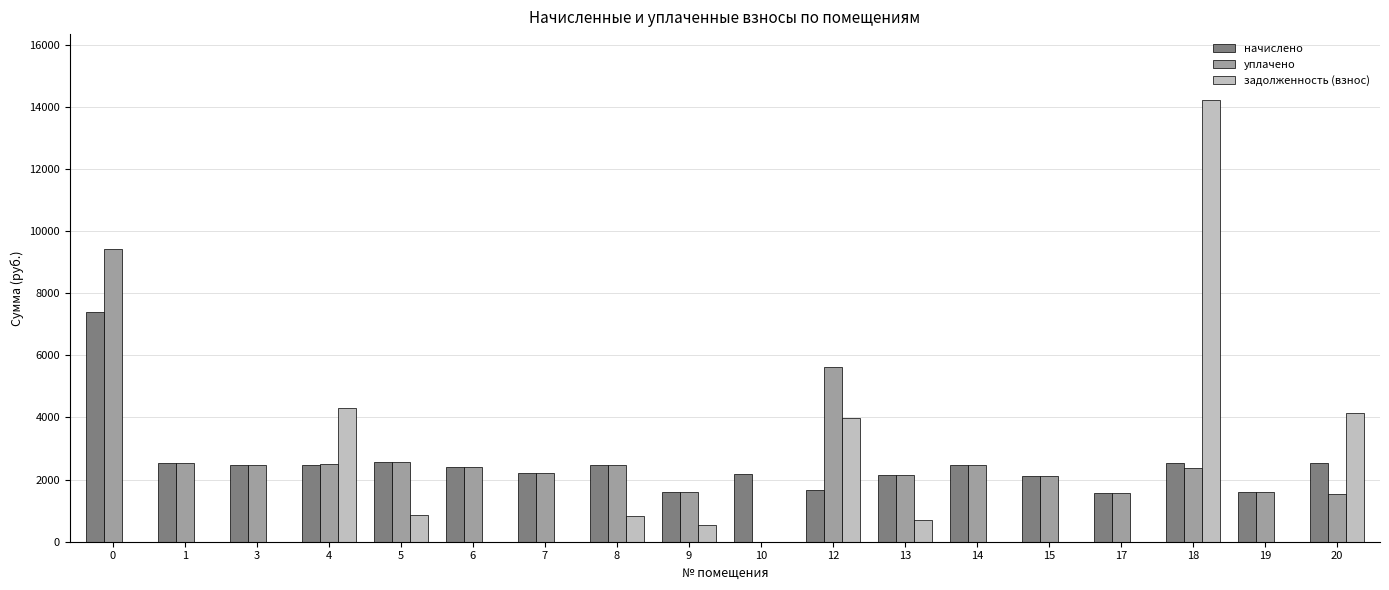

What is the sum of all задолженность (взнос) values?

29536.8